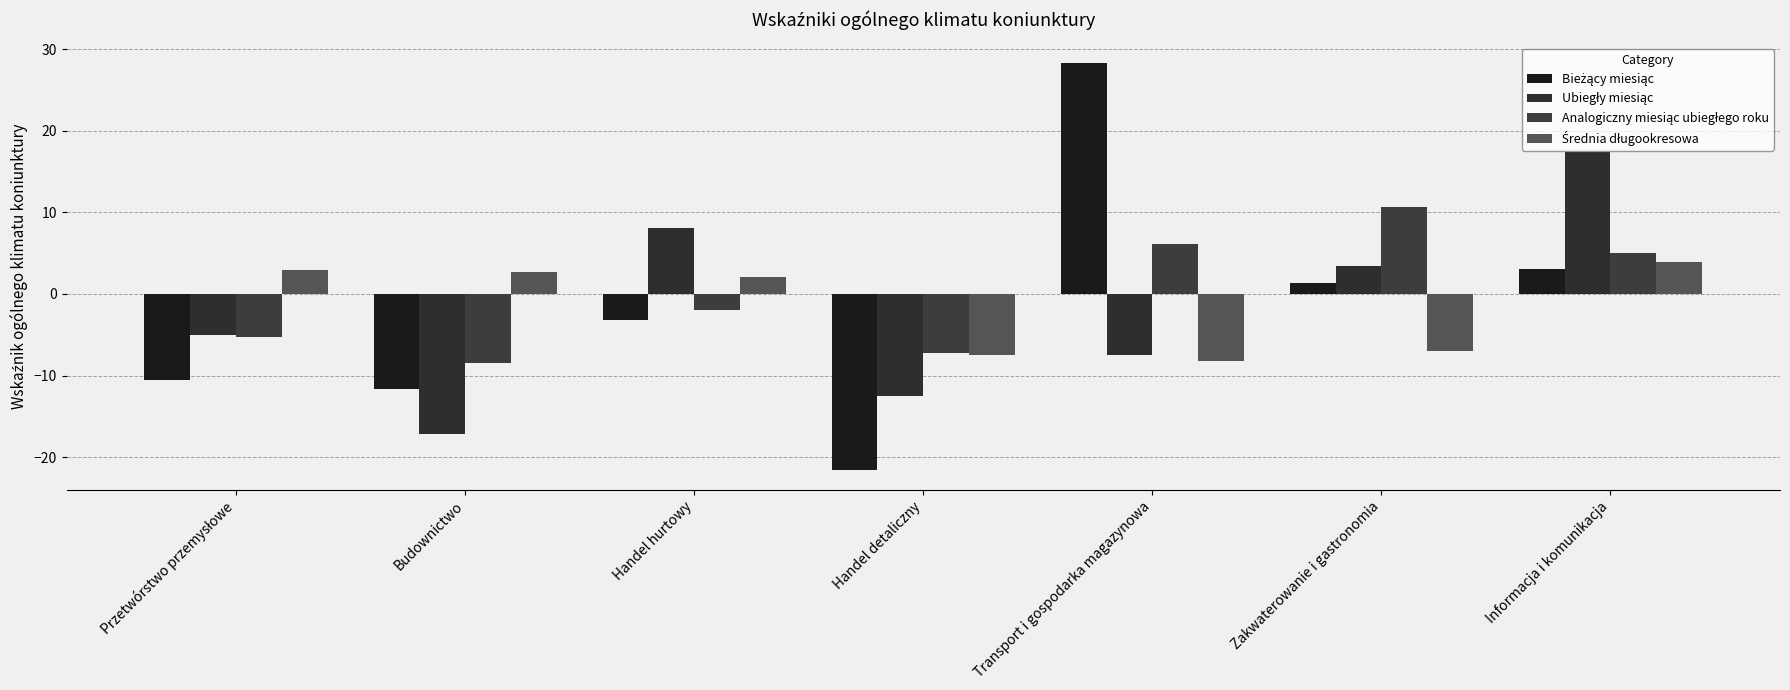

What is the difference between the maximum and second lowest values in the Analogiczny miesiąc ubiegłego roku series?

17.9